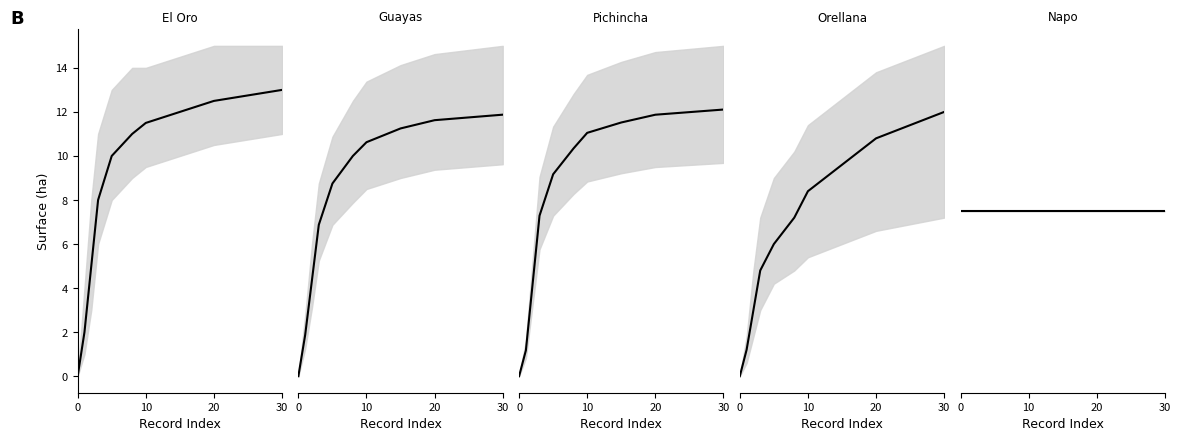

What is the label of the 7th point from the right?

30